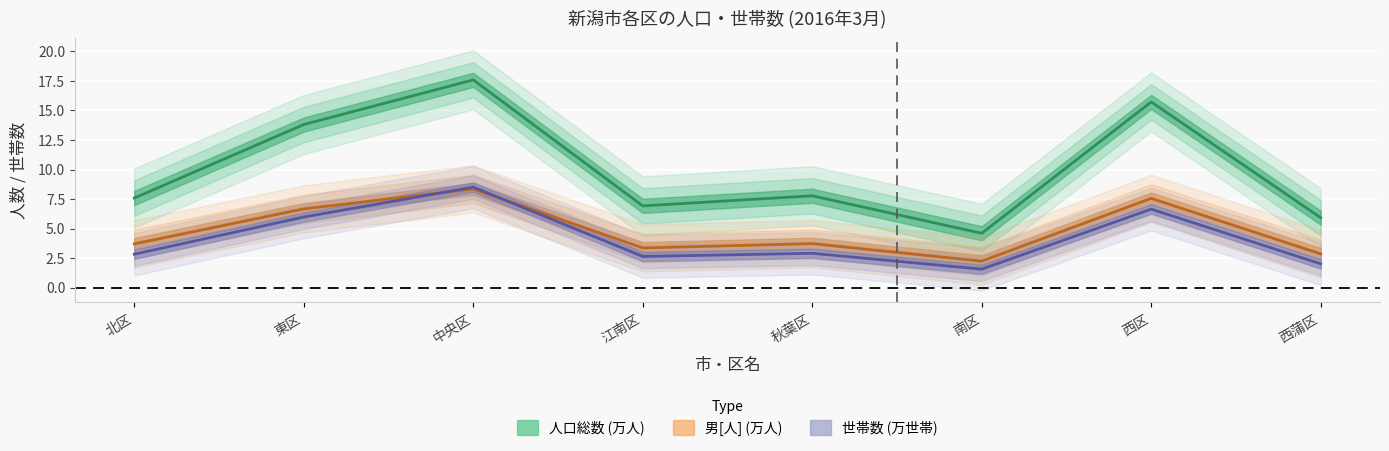

What is the approximate value of 男[人] at 南区?

2.2